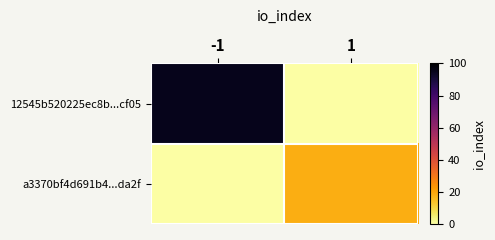

How many categories are shown in the chart?

2